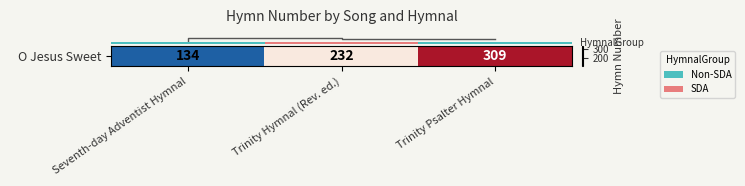

Rank the categories by value from highest to lowest.

Trinity Psalter Hymnal, Trinity Hymnal (Rev. ed.), Seventh-day Adventist Hymnal